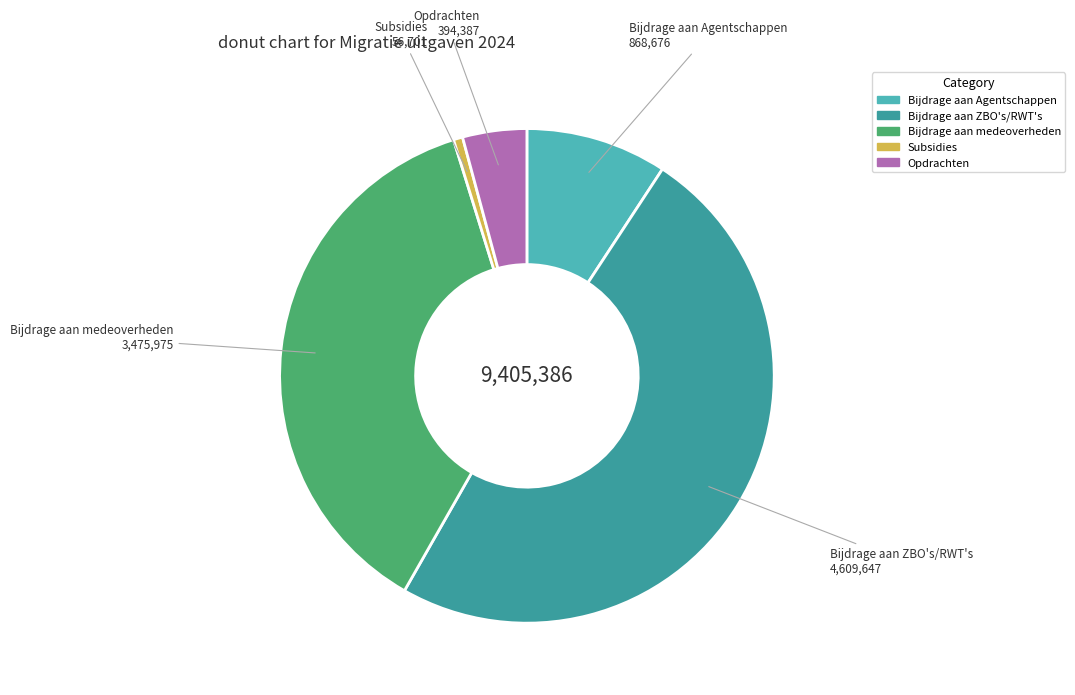

Which has a higher value, Subsidies or Opdrachten?

Opdrachten